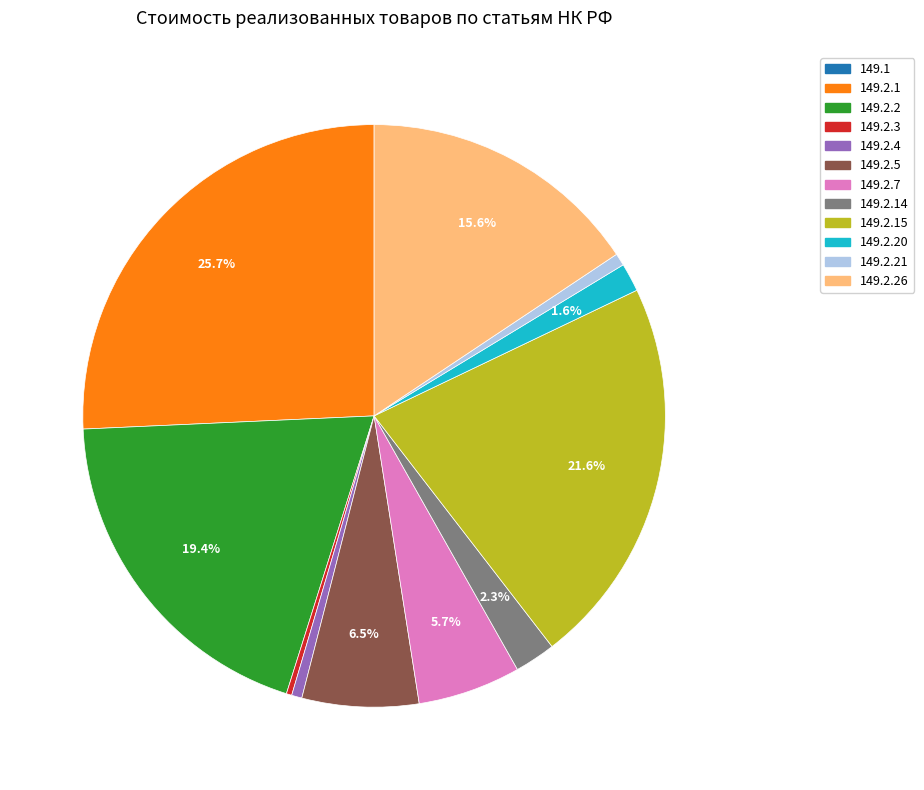

Does any single category account for the majority?

No